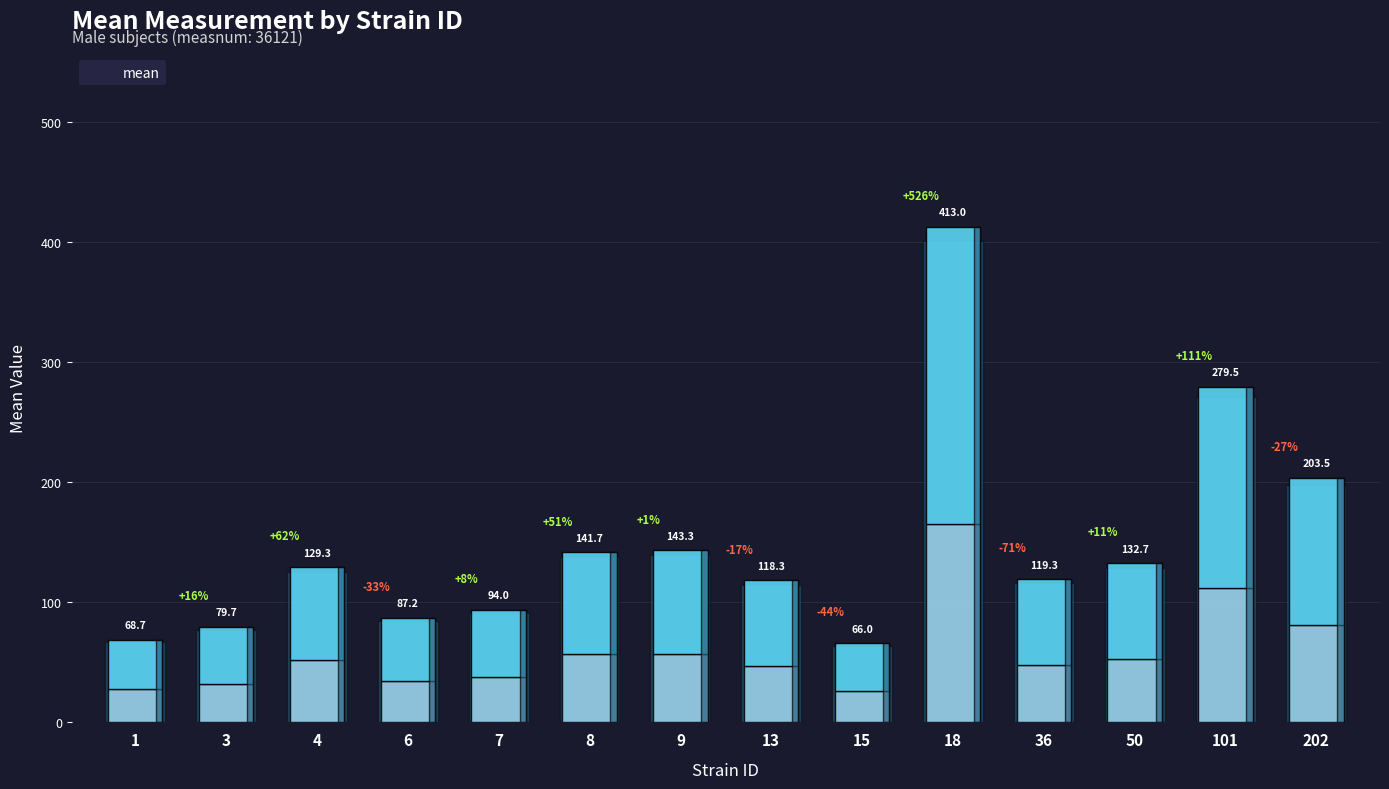

How many values are below 129?

7